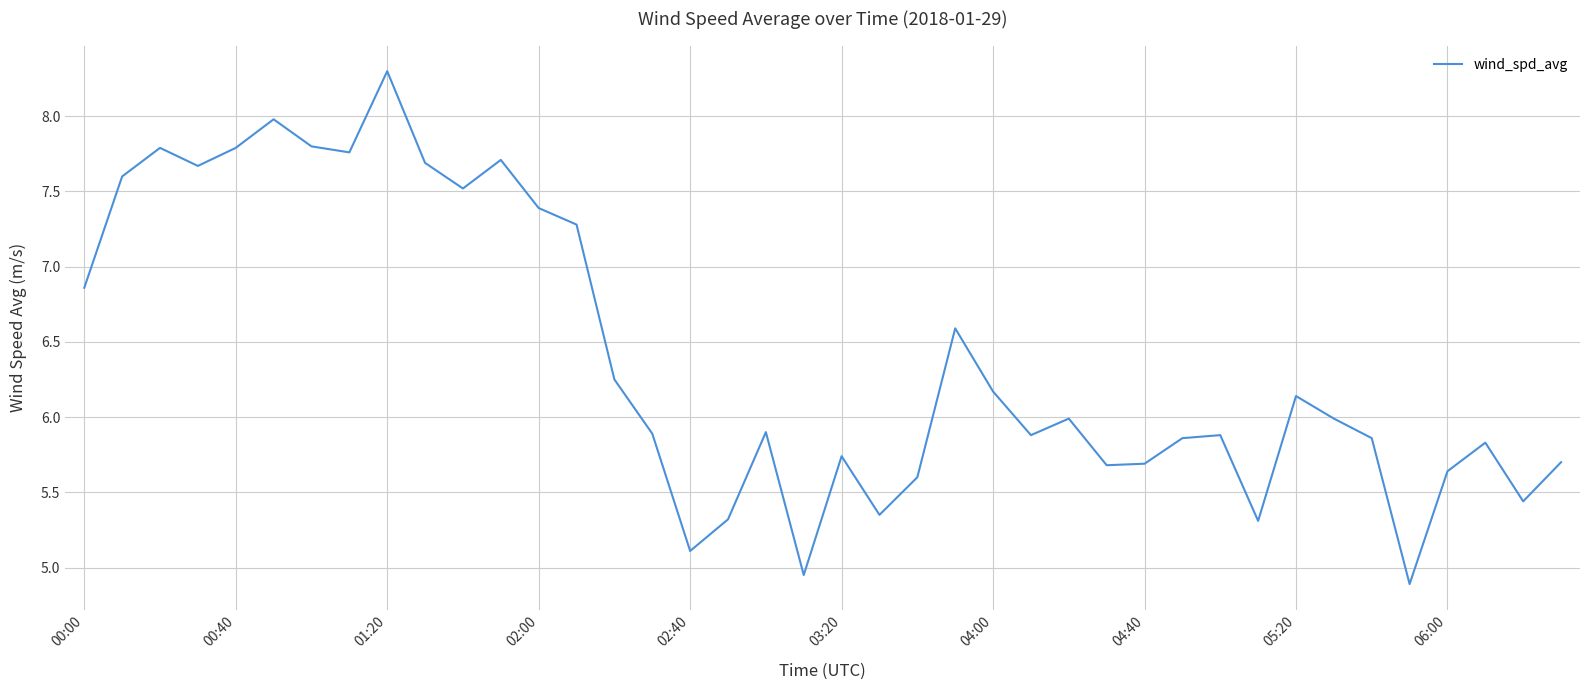

What is the difference between the maximum and minimum values?

3.4